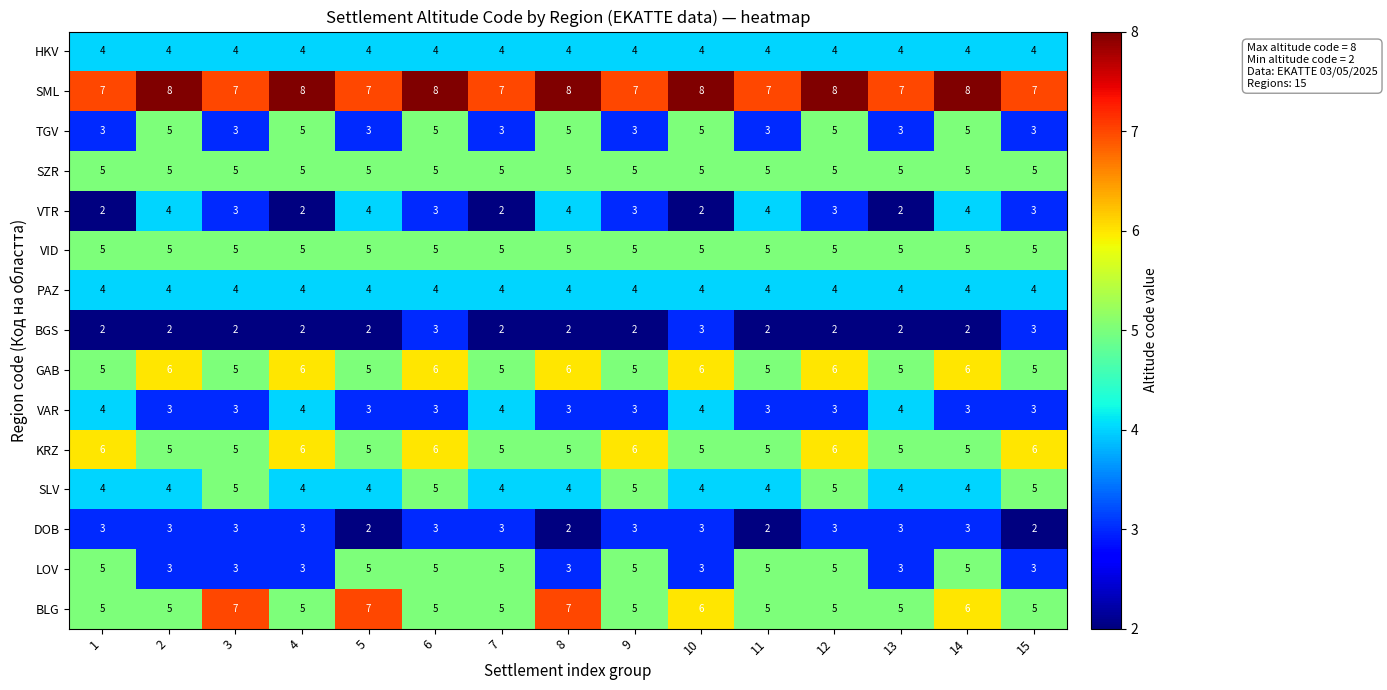

Is it true that VAR equals 3 at 2?

True